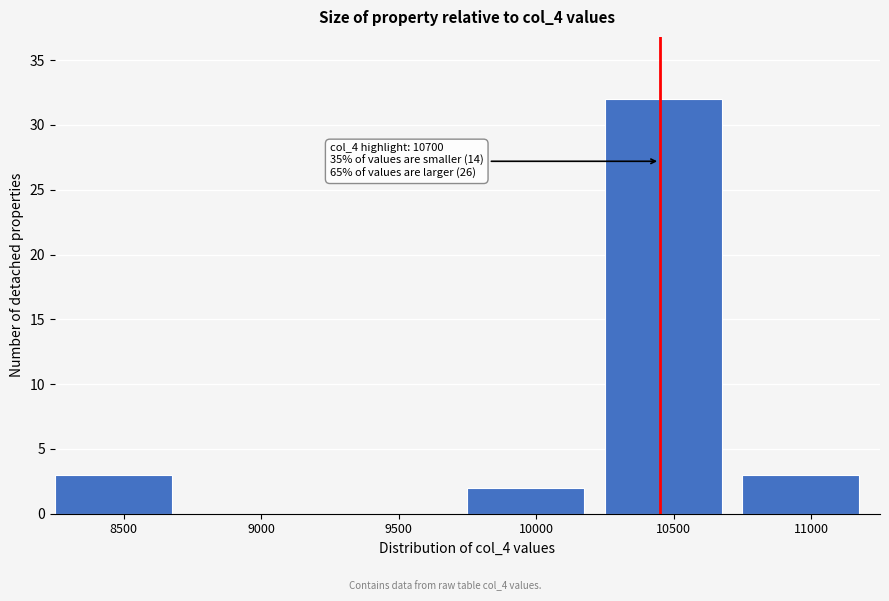

Reading left to right, what are all the values shown in this chart?

8500=3	9000=0	9500=0	10000=2	10500=32	11000=3